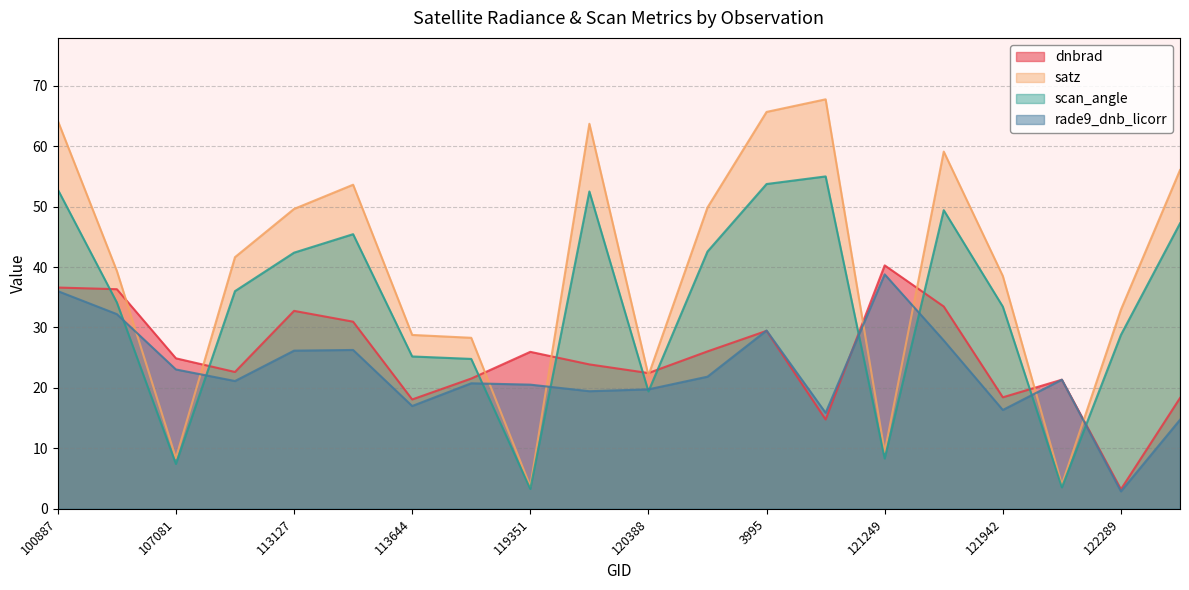

What are all the series names shown in the legend?

dnbrad, satz, scan_angle, rade9_dnb_licorr